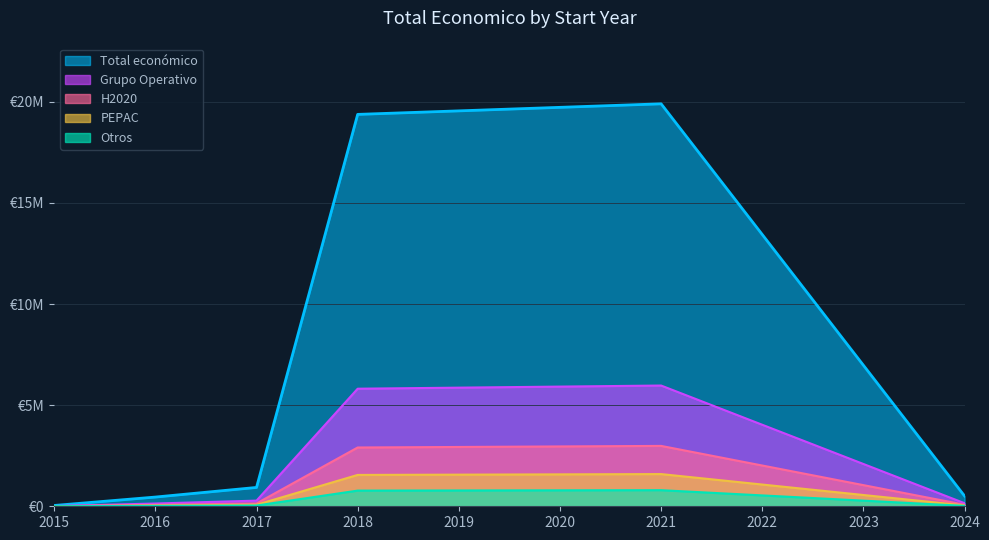

True or false: the data shows 2375 at 13.

False